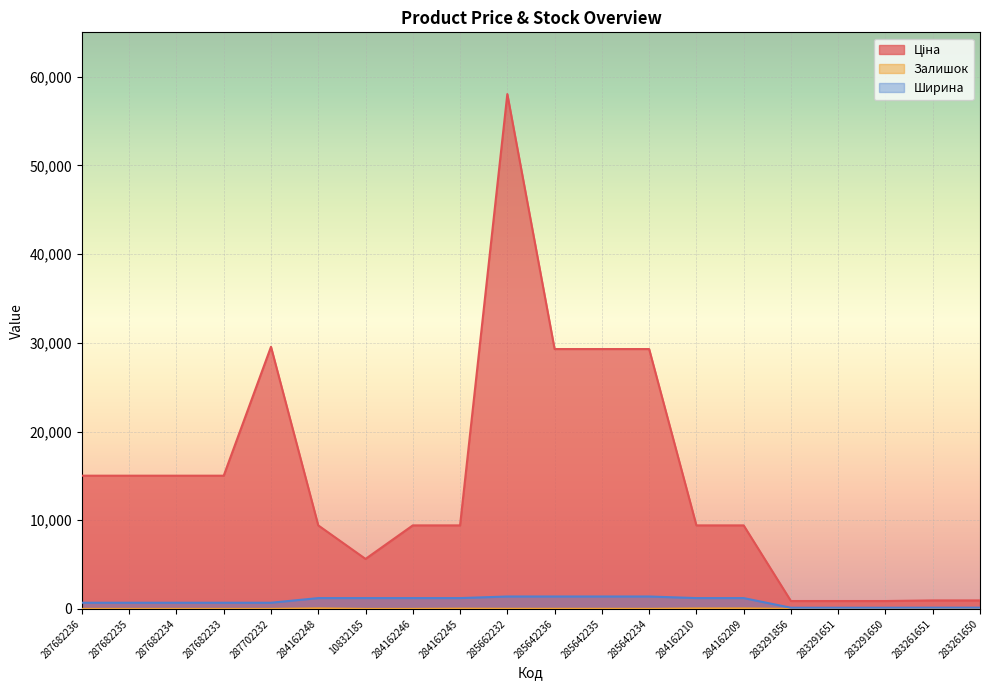

Which category has the lowest value in the Ширина series?

283291856